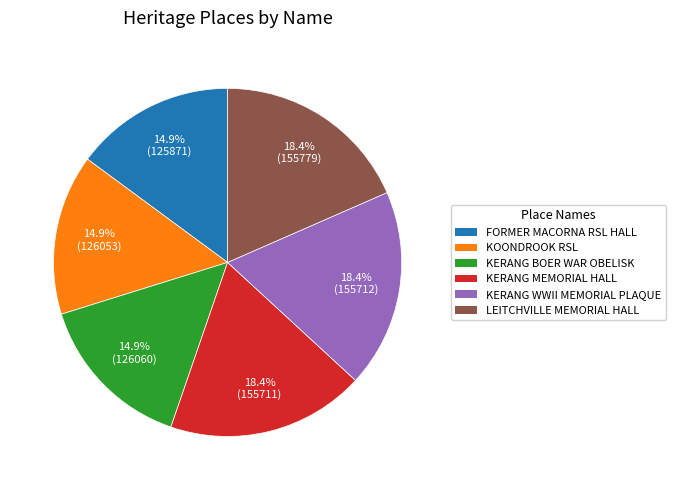

Is there a majority slice in this chart?

No